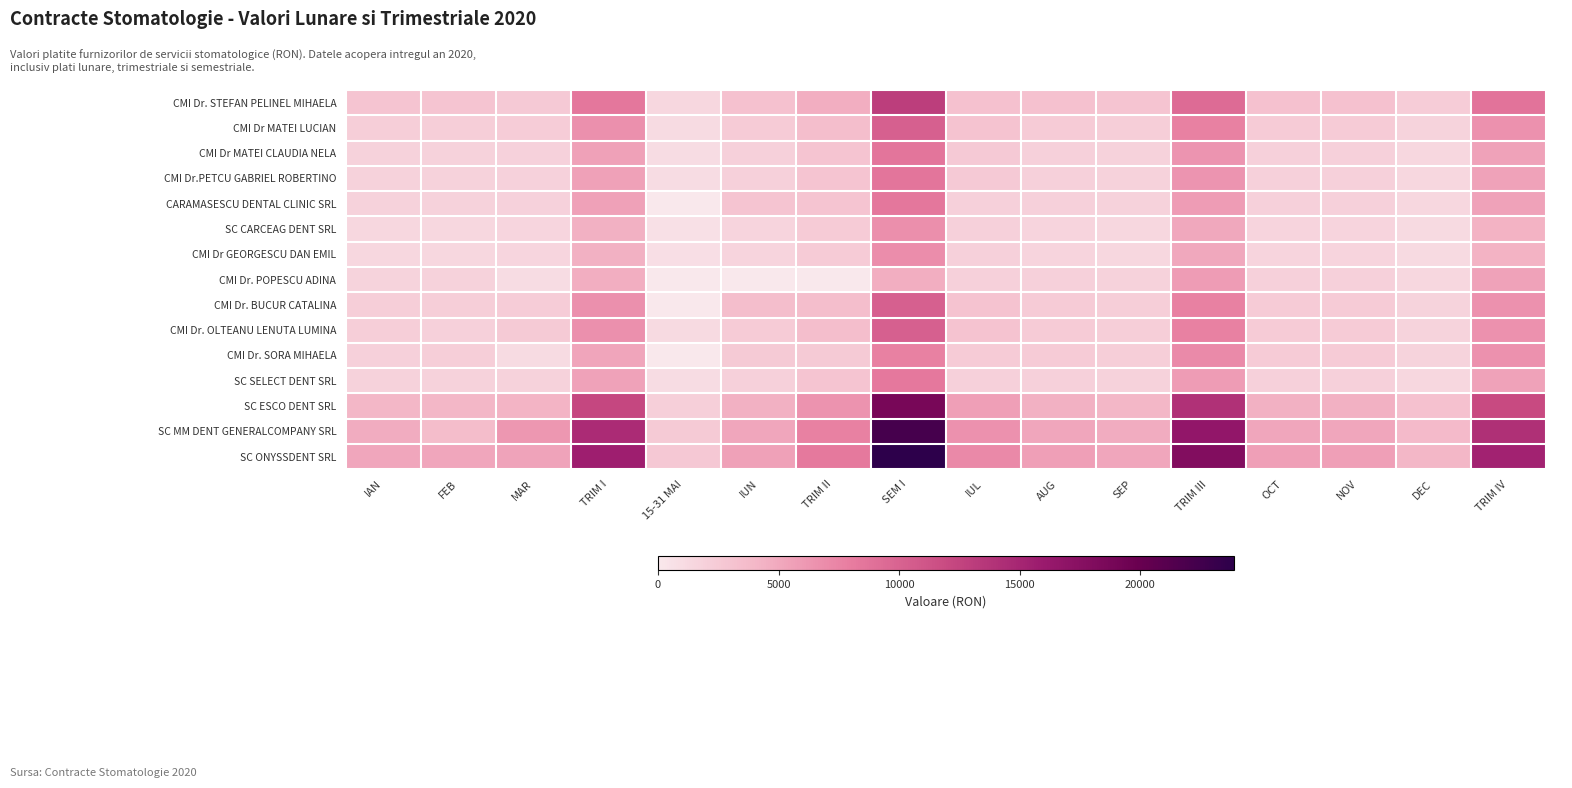

Rank the series at IAN from highest to lowest value.

SC ONYSSDENT SRL, SC MM DENT GENERALCOMPANY SRL, SC ESCO DENT SRL, CMI Dr. STEFAN PELINEL MIHAELA, CMI Dr MATEI LUCIAN, CMI Dr. OLTEANU LENUTA LUMINA, CMI Dr. BUCUR CATALINA, CMI Dr. SORA MIHAELA, CMI Dr.PETCU GABRIEL ROBERTINO, CMI Dr MATEI CLAUDIA NELA, SC SELECT DENT SRL, CARAMASESCU DENTAL CLINIC SRL, CMI Dr. POPESCU ADINA, SC CARCEAG DENT SRL, CMI Dr GEORGESCU DAN EMIL